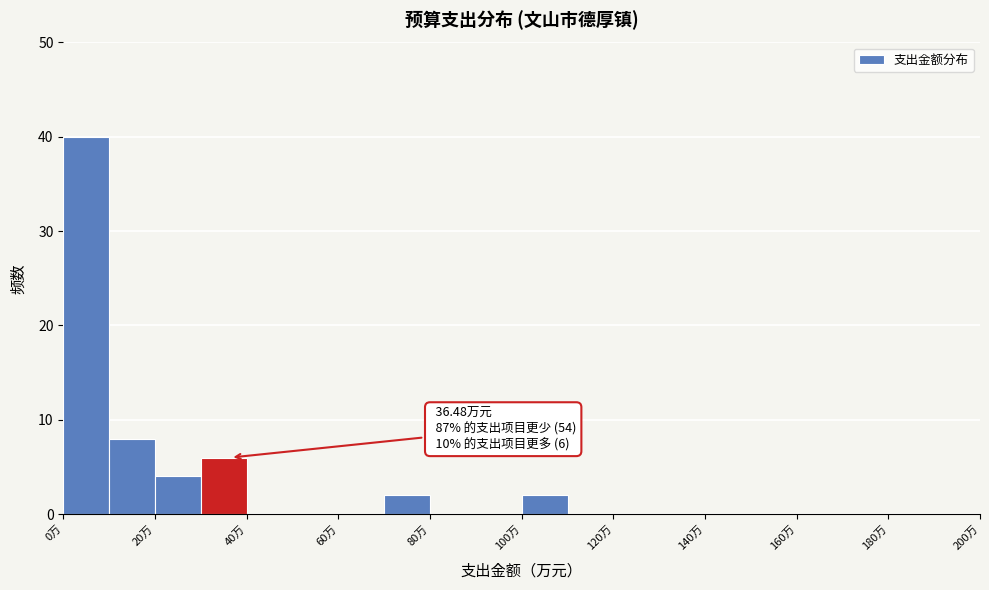

Over which range of the x-axis is the bar tallest?

0 to 10